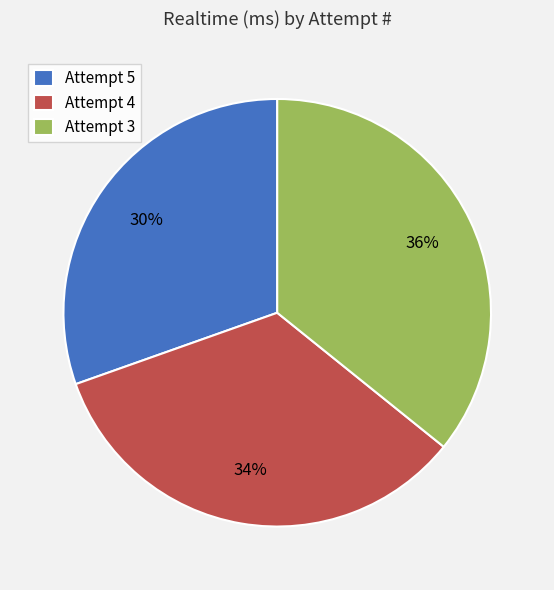

What is the ratio of the value at Attempt 3 to the value at Attempt 5?

1.2